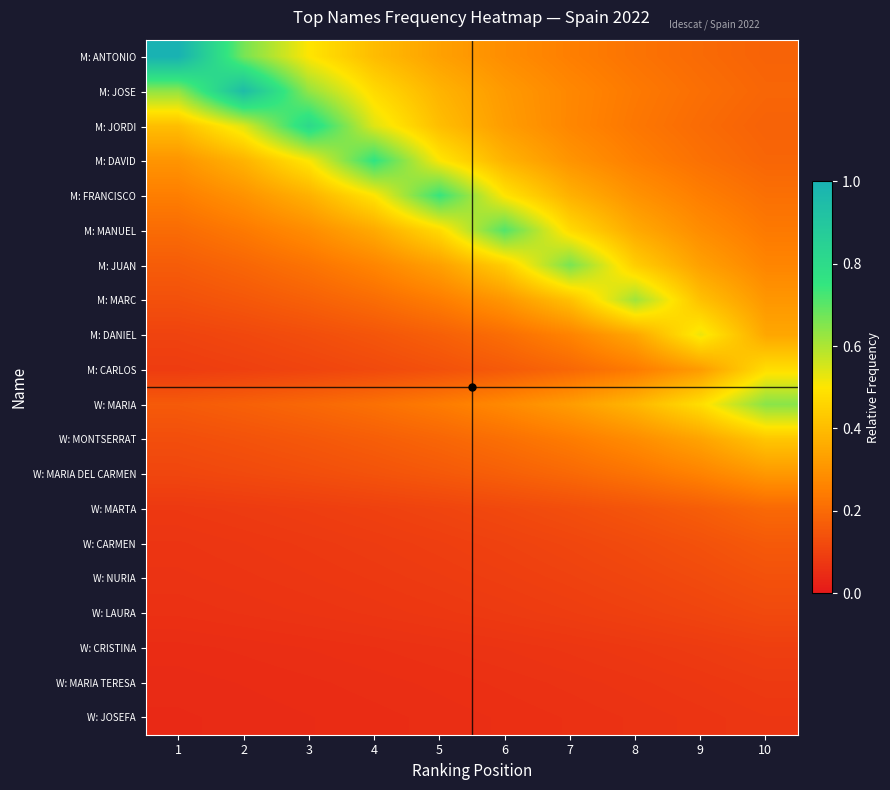

What is the greatest value displayed?

1.0